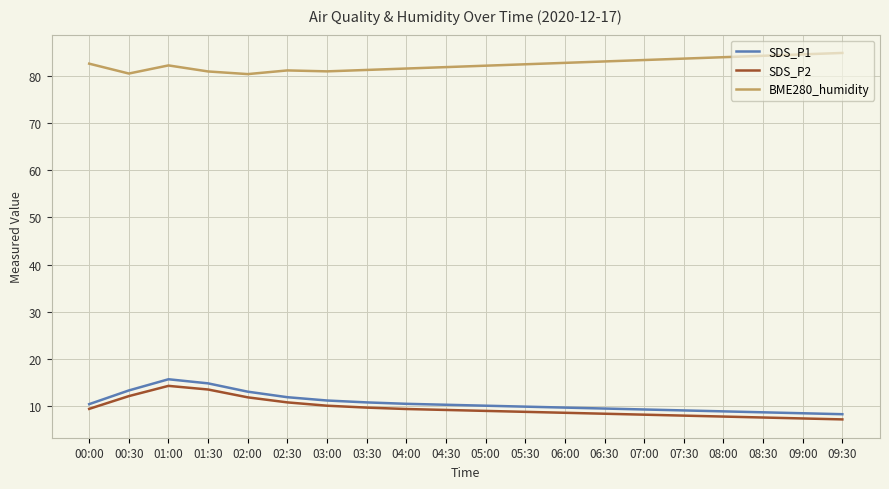

What is the greatest value displayed?

84.8